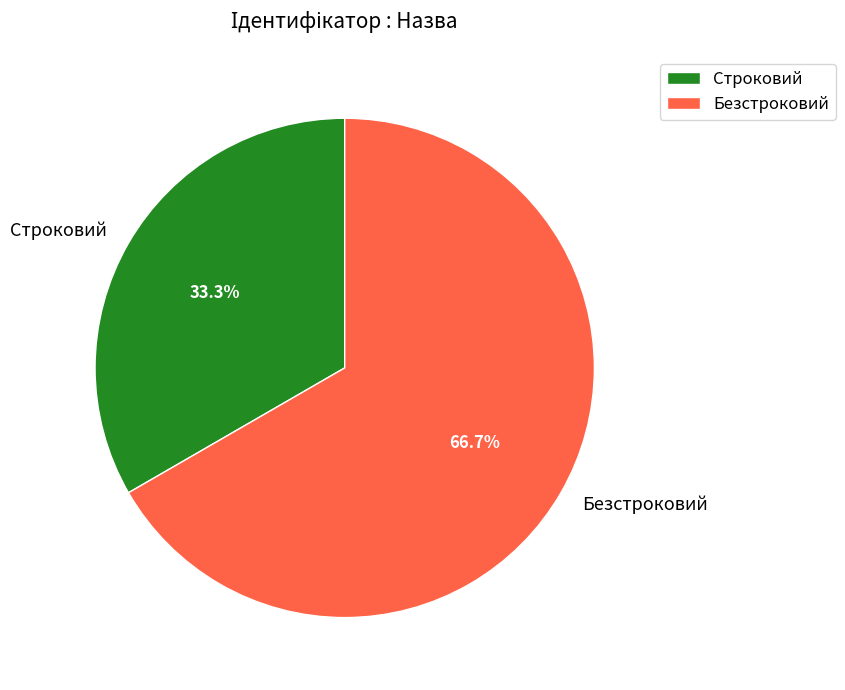

To the nearest percent, what is the difference between the largest and smallest slice percentages?

33%